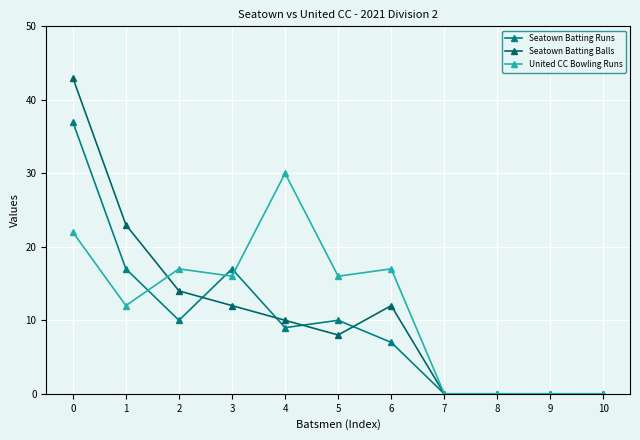

Does the chart display data point markers on the line(s)?

Yes